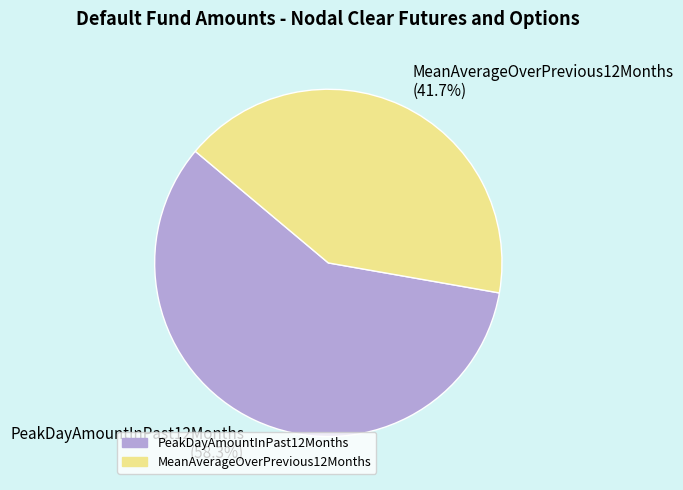

Which category has the smallest portion of the pie?

MeanAverageOverPrevious12Months